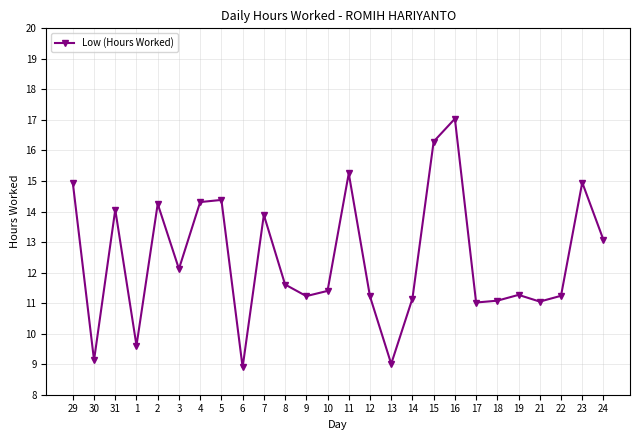

What is the minimum value shown in the chart?

8.9